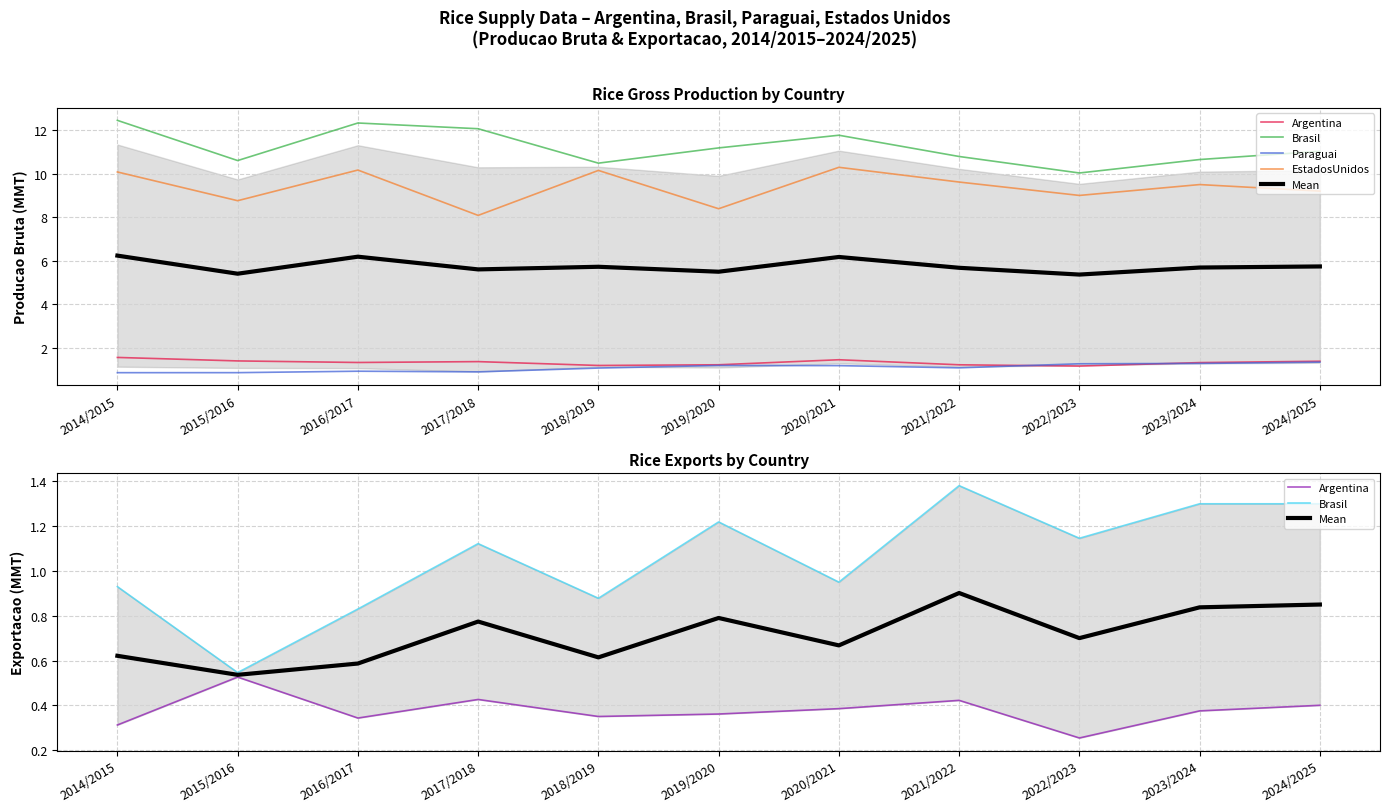

Which series has the largest range (max minus min)?

EstadosUnidos